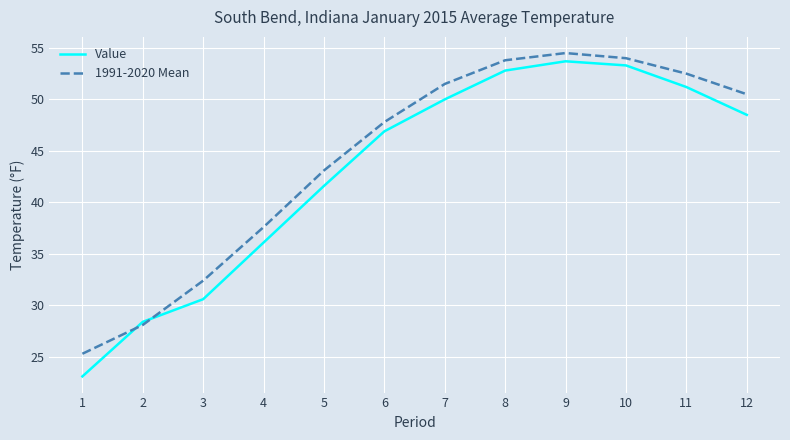

Count the number of categories in the chart.

12